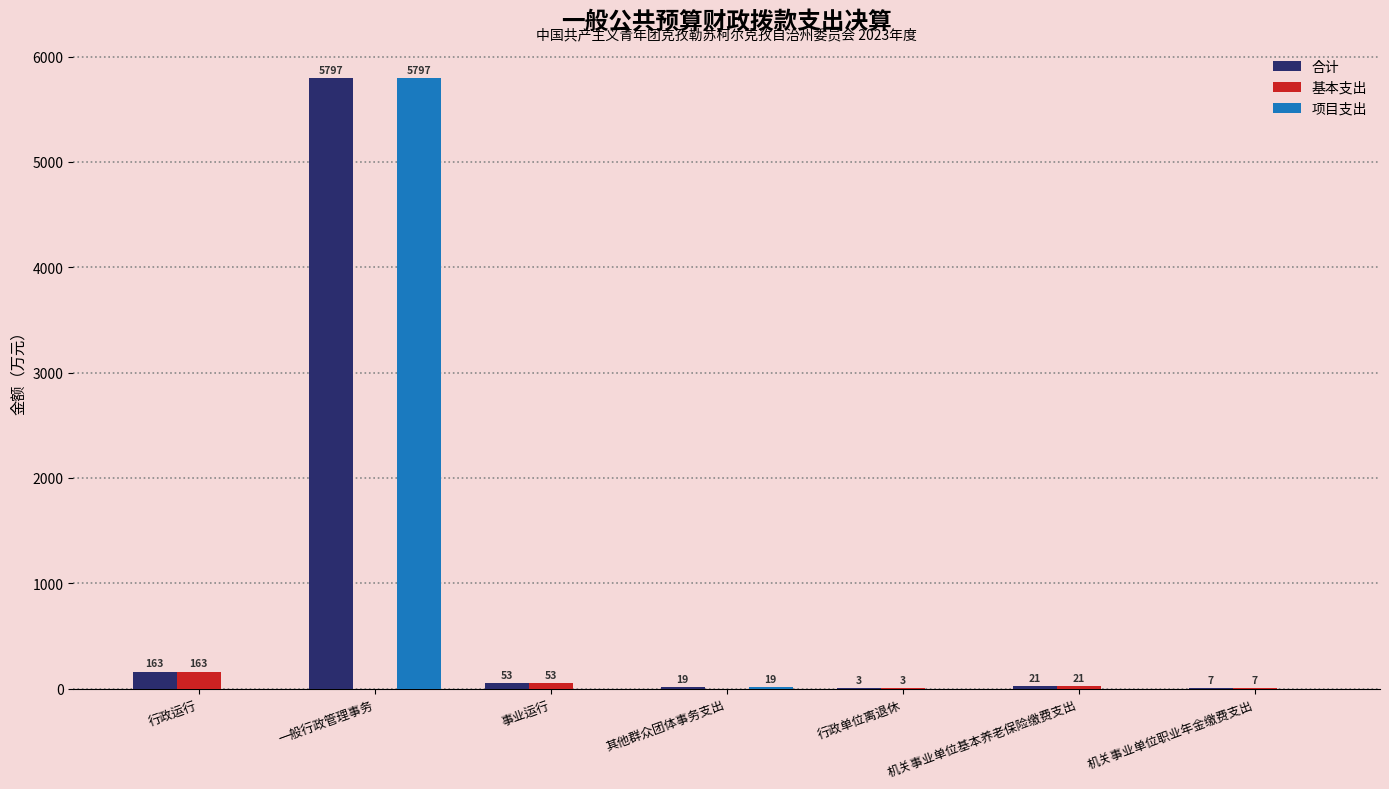

Where does the 基本支出 series first go above 6?

行政运行